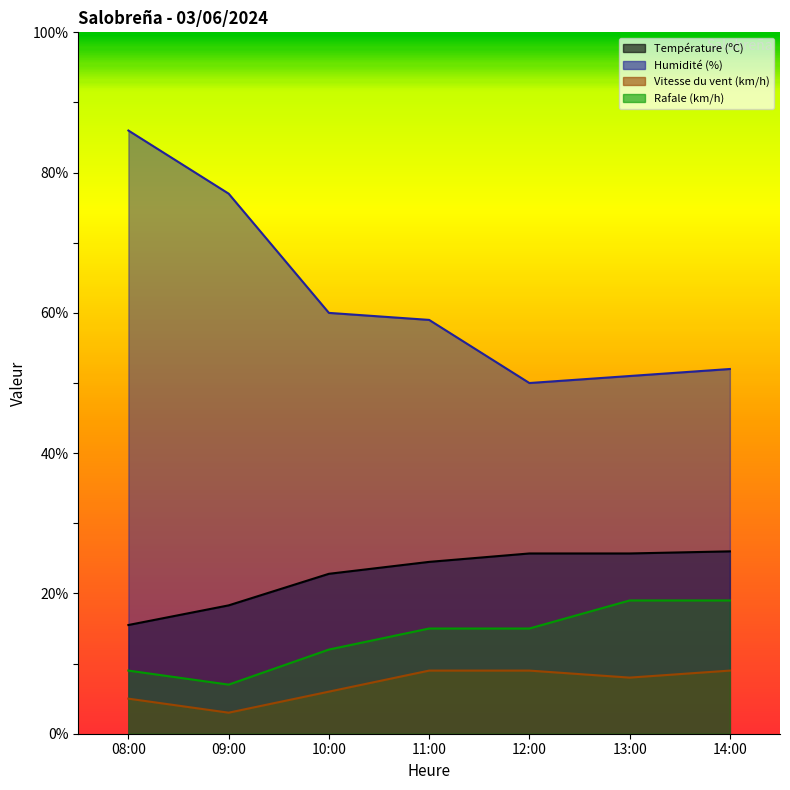

True or false: Température (ºC) has a value of 43.8 at 11:00.

False